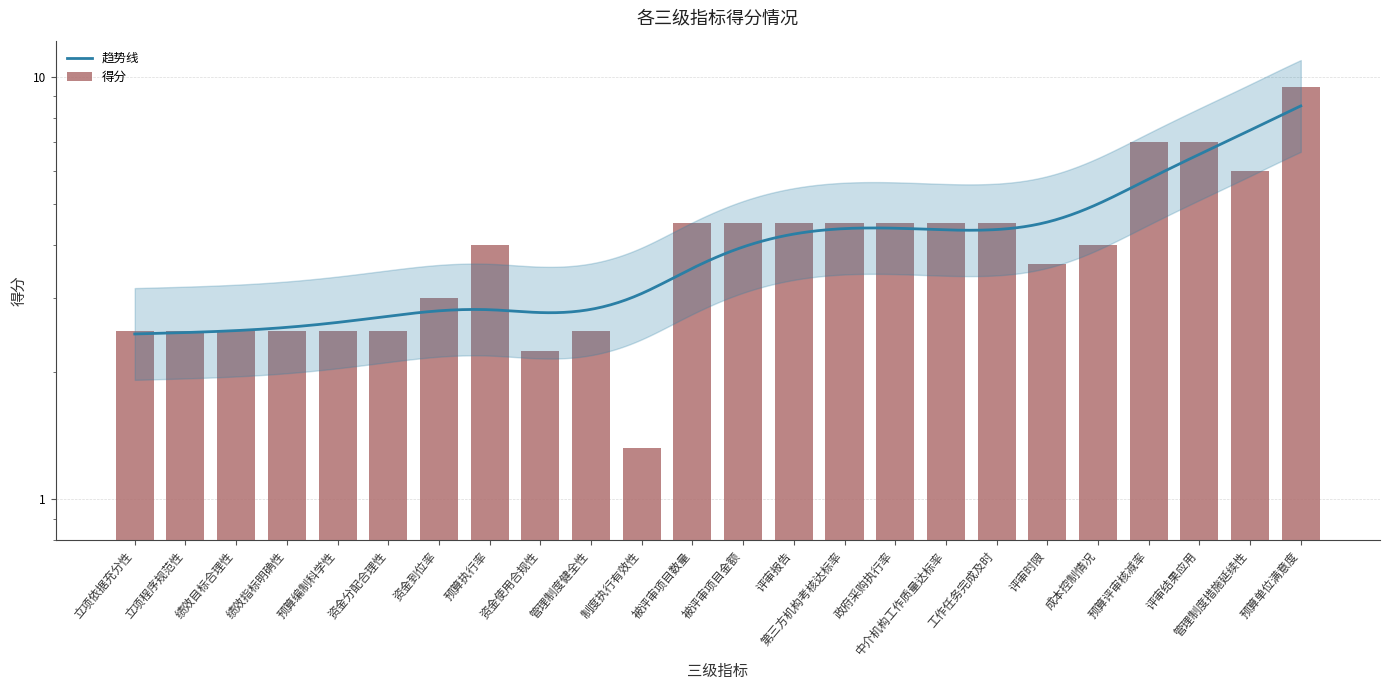

Approximately how many times larger is the value at 工作任务完成及时 compared to 预算单位满意度?

0.5